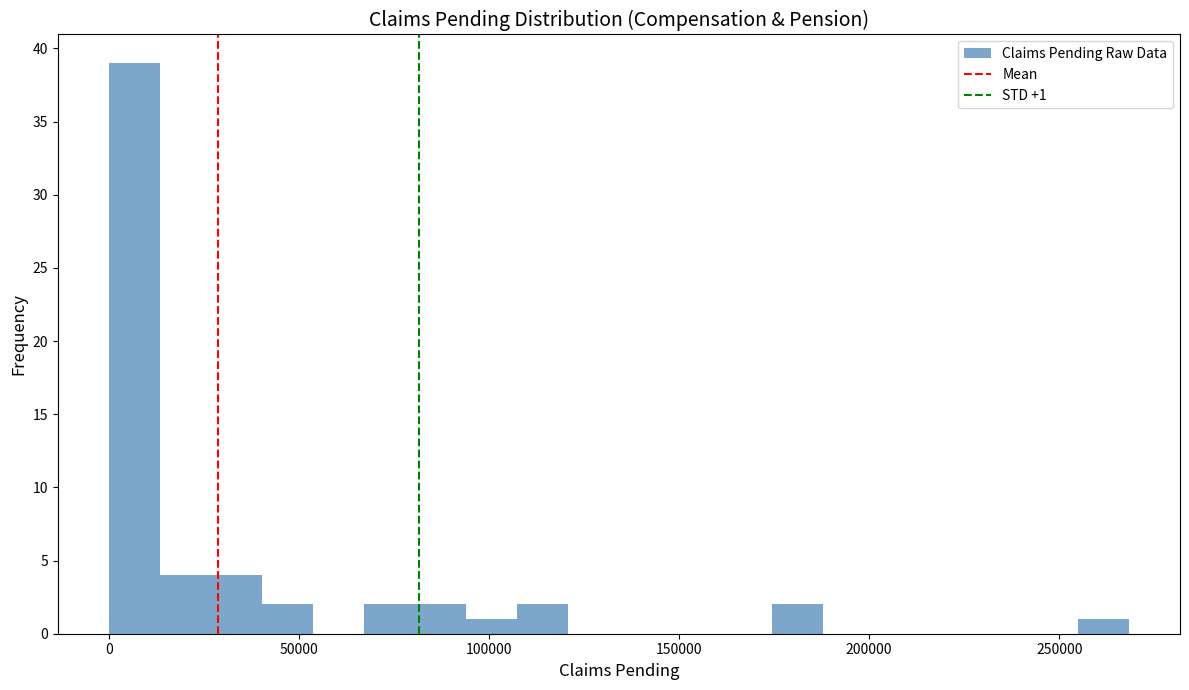

Around what value on the x-axis is the tallest bar? Give the approximate position of its centre, as read against the axis.

5000